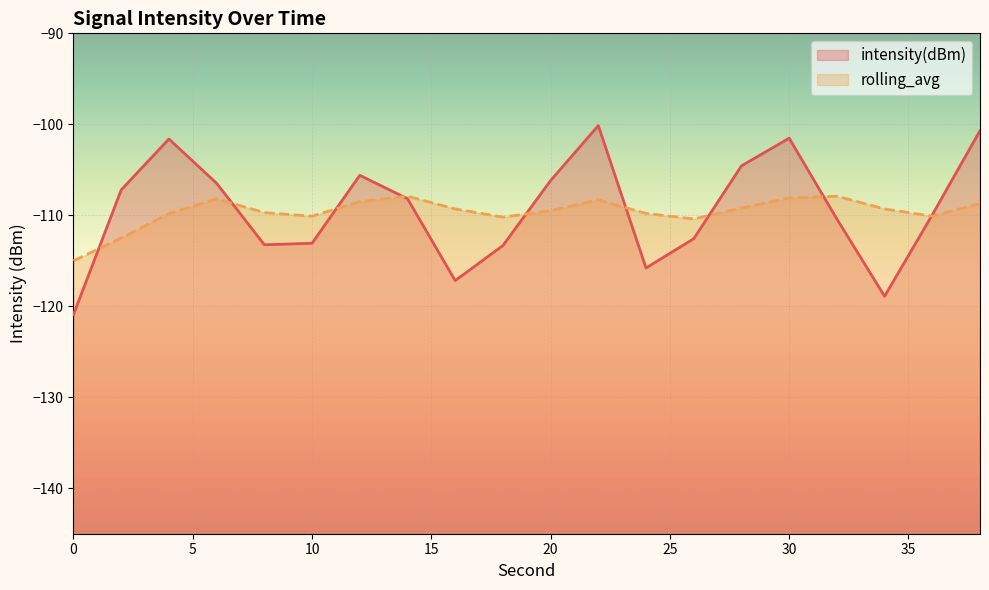

Reading left to right, extract all data points from this chart.

intensity(dBm): -120.9	-107.2	-101.6	-106.5	-113.2	-113.1	-105.6	-108.2	-117.2	-113.3	-106.2	-100.1	-115.8	-112.6	-104.6	-101.5	-110.4	-118.9	-110.0	-100.7
rolling_avg: -115.0	-112.5	-109.8	-108.2	-109.7	-110.1	-108.5	-107.9	-109.3	-110.2	-109.5	-108.3	-109.8	-110.4	-109.2	-108.1	-107.9	-109.3	-110.1	-108.7